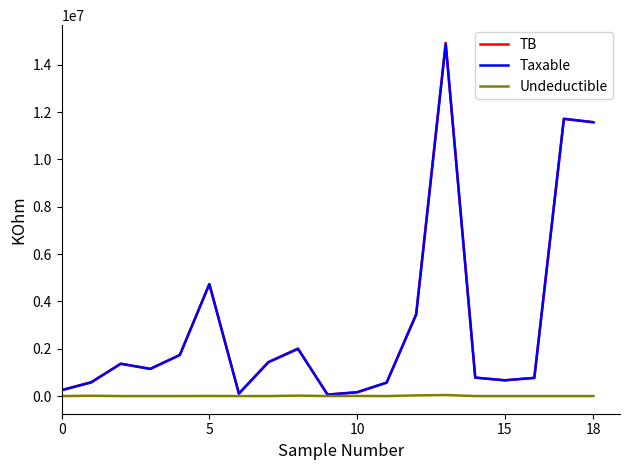

What are all the series names shown in the legend?

TB, Taxable, Undeductible